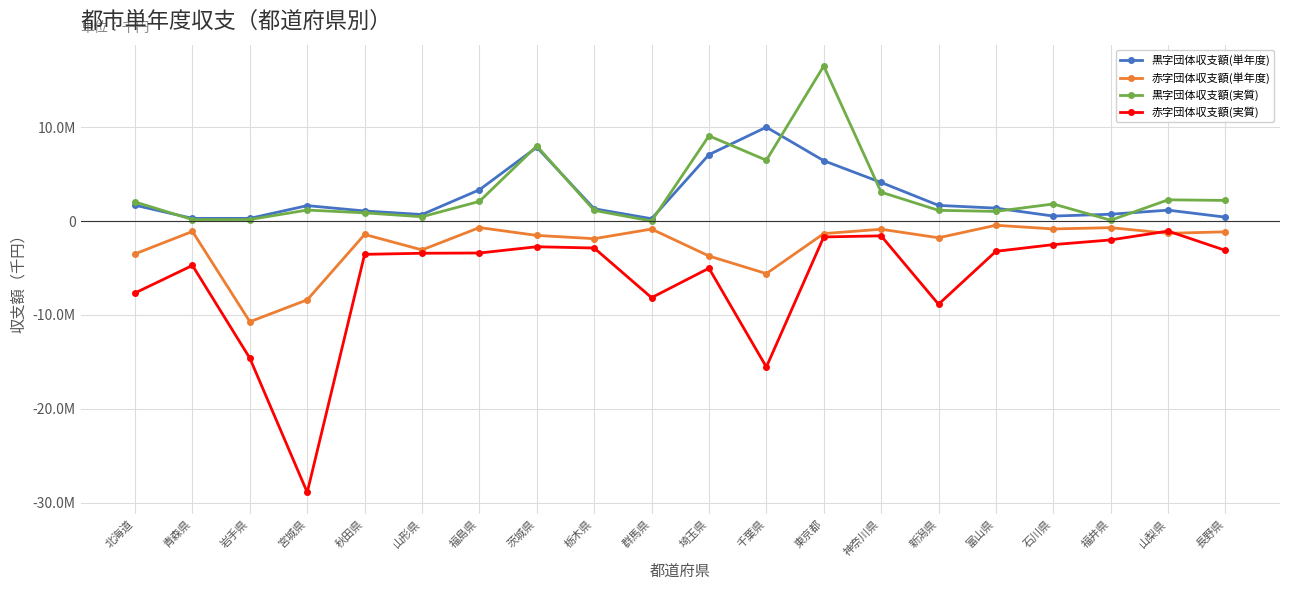

What is the total value across all series at 栃木県?

-2310034